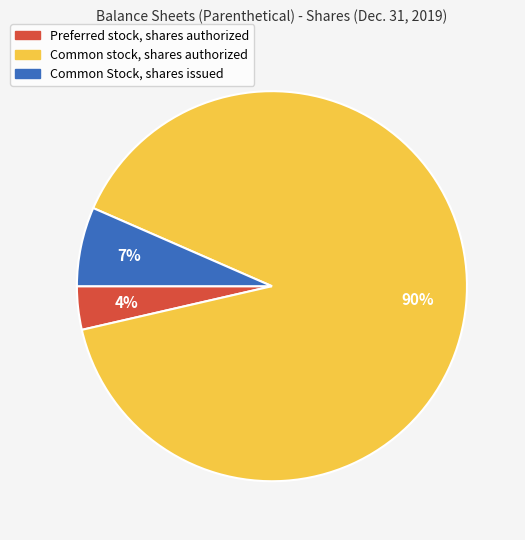

Does any single category account for the majority?

Yes